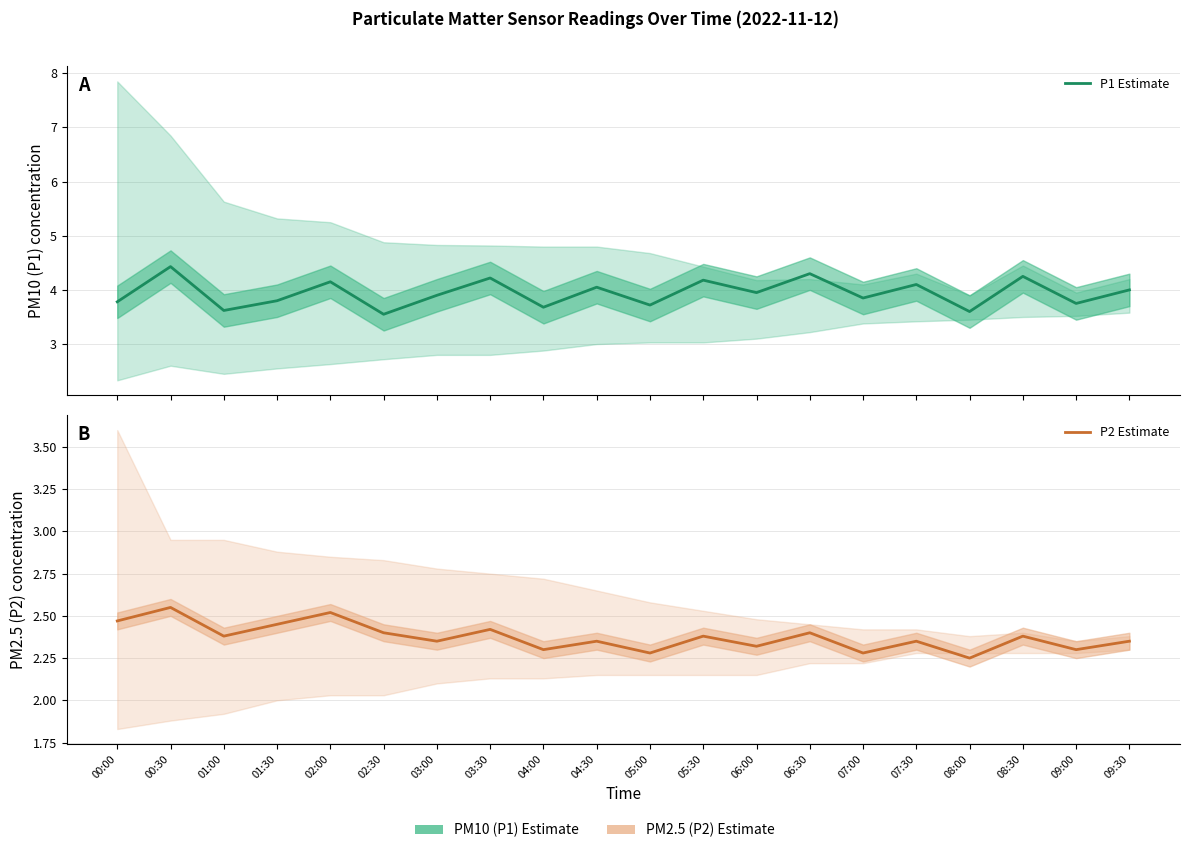

Read the P2 Estimate value at 00:30.

2.5